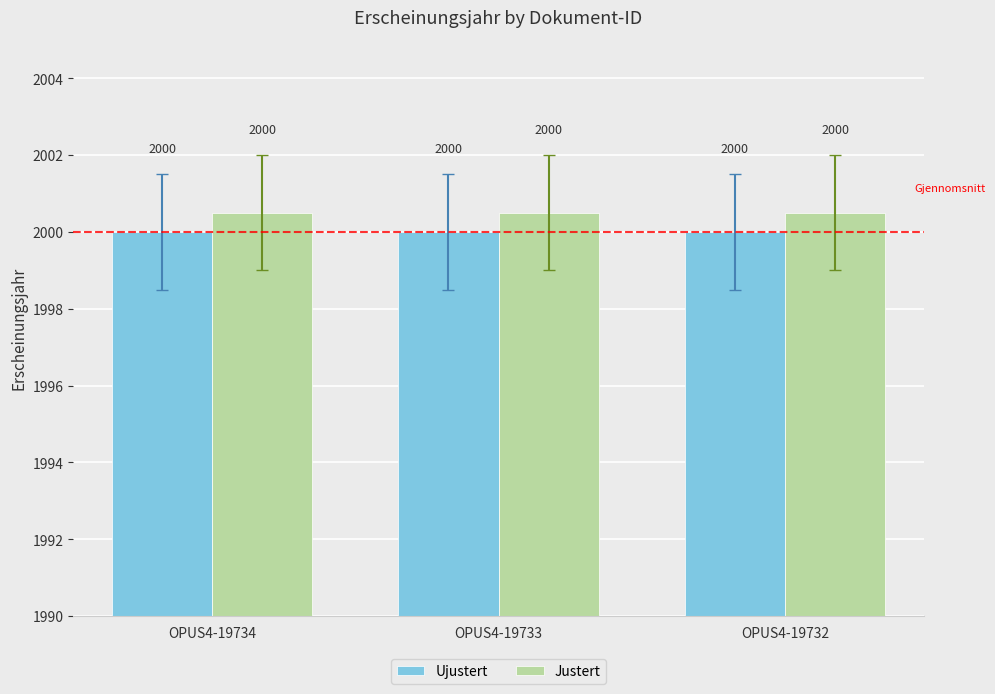

What is the average value of the Ujustert series?

2000.0